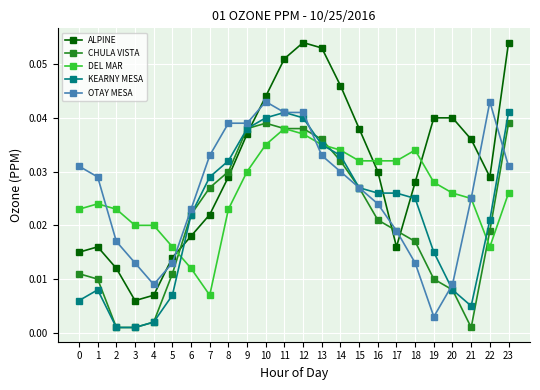

Is the value of OTAY MESA at 8 greater than the value of ALPINE at 0?

Yes